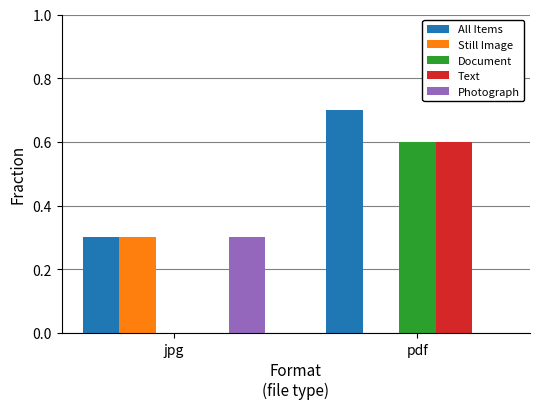

Reading right to left, what are all the values shown in this chart?

All Items: pdf=0.7	jpg=0.3
Still Image: pdf=0.0	jpg=0.3
Document: pdf=0.6	jpg=0.0
Text: pdf=0.6	jpg=0.0
Photograph: pdf=0.0	jpg=0.3